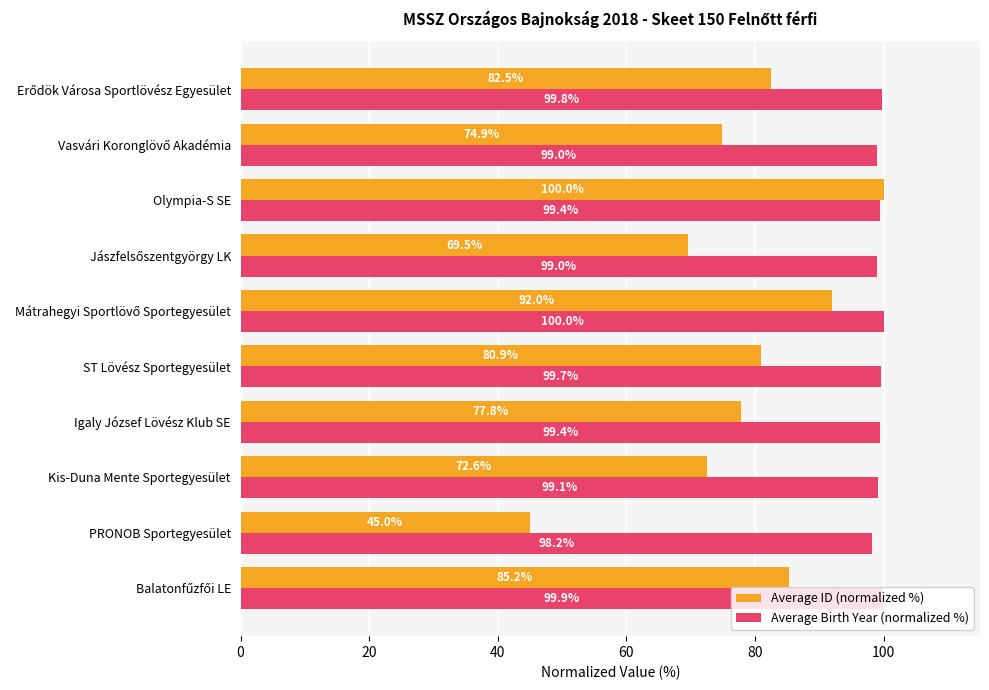

List the series in order of their overall mean, lowest first.

Average ID (normalized %), Average Birth Year (normalized %)